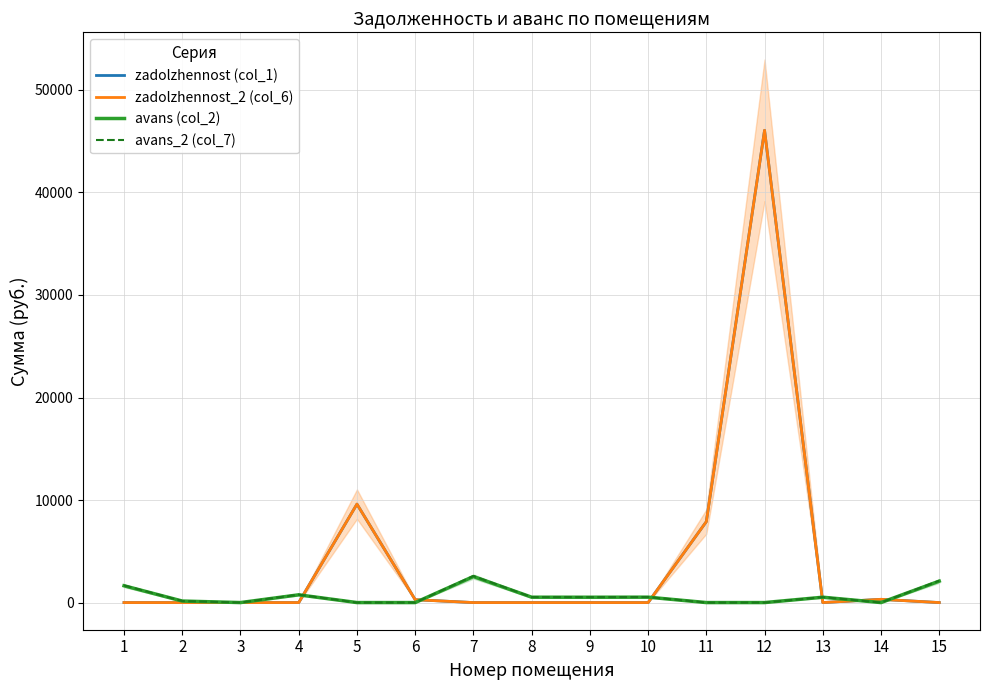

True or false: zadolzhennost_2 (col_6) and zadolzhennost (col_1) intersect in this chart.

False